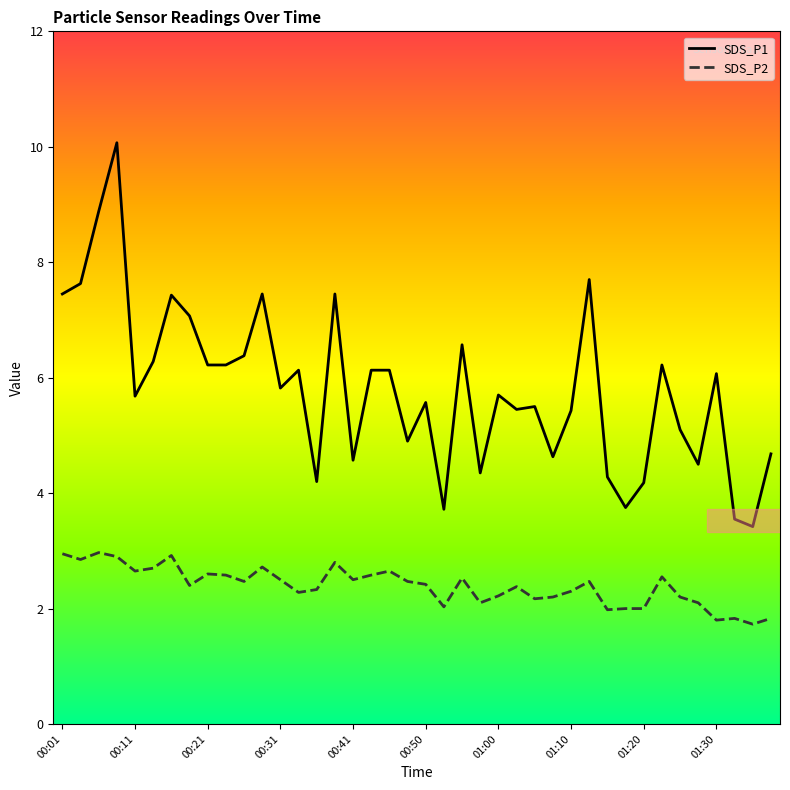

True or false: SDS_P1 and SDS_P2 cross at least once.

False